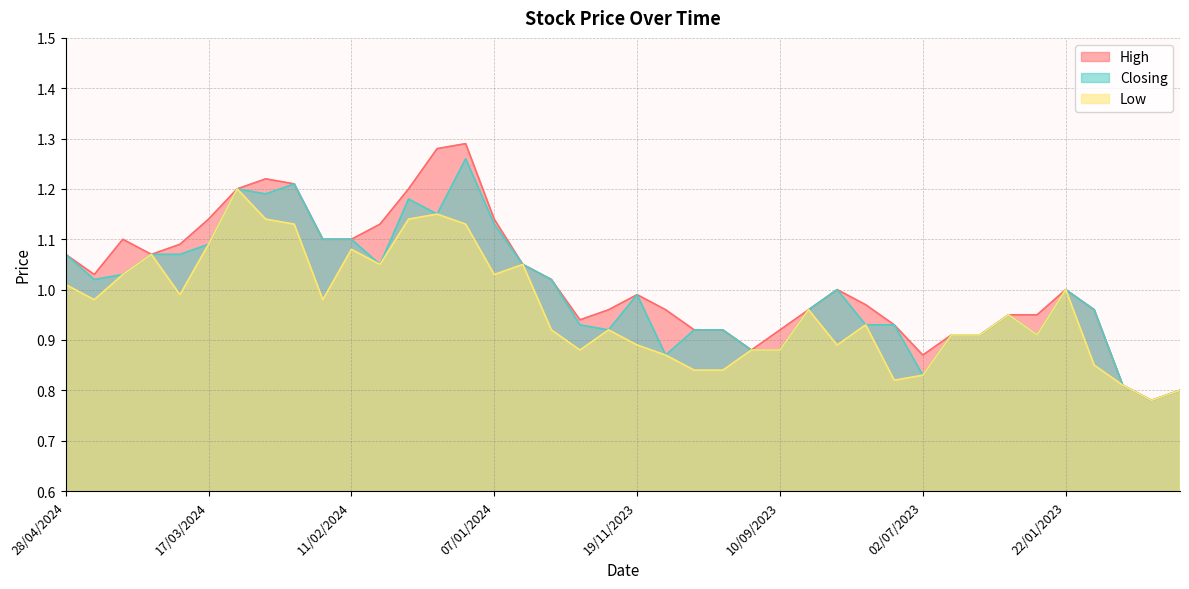

What is the sum of all Low values?

38.5